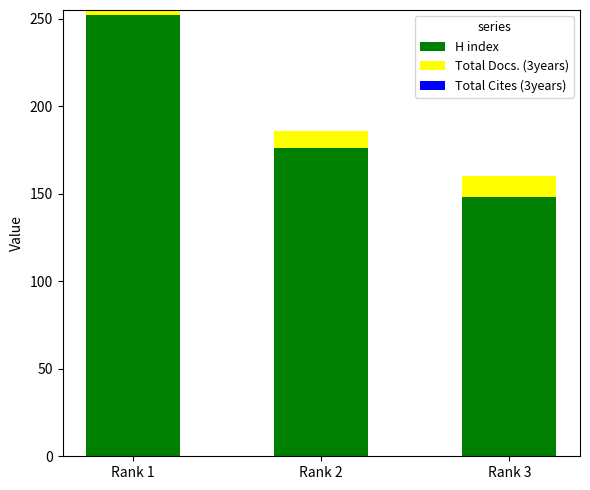

At which label is H index closest to 200?

Rank 2